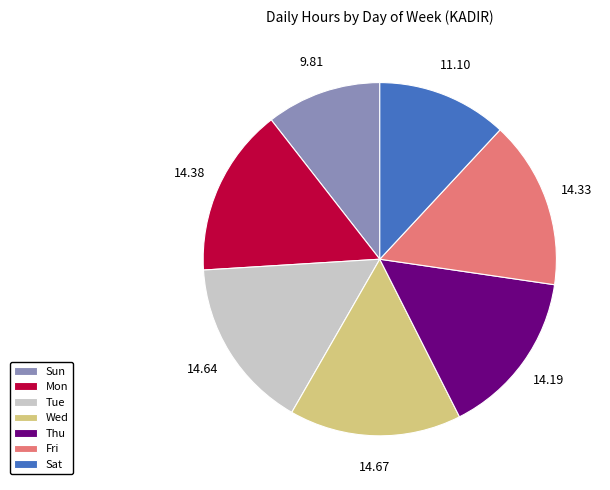

Count the number of slices in the pie.

7